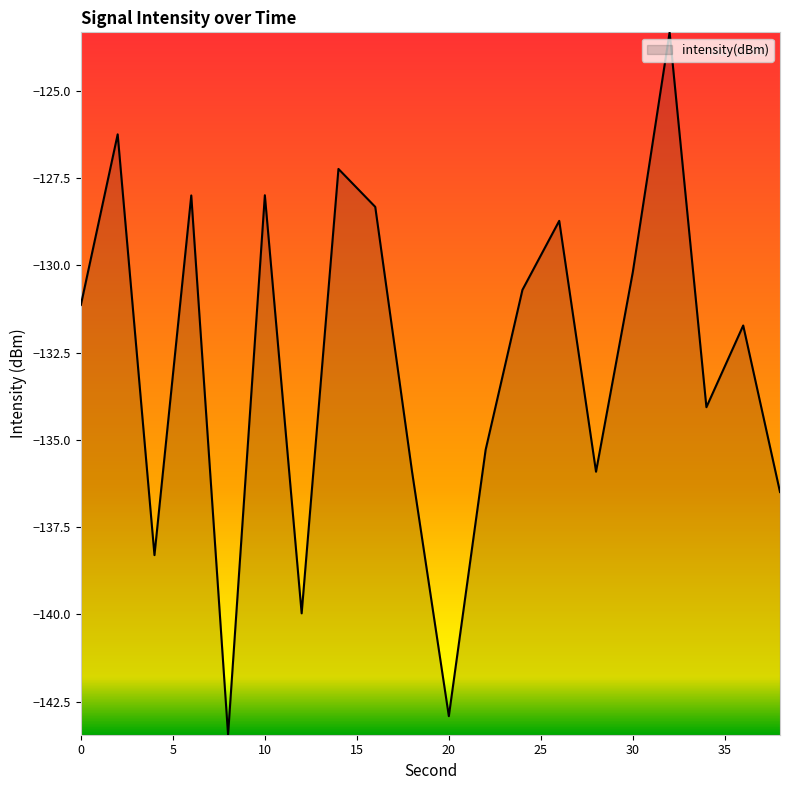

Reading left to right, transcribe all the data shown in this chart.

-131.1	-126.2	-138.3	-128.0	-143.4	-128.0	-140.0	-127.2	-128.3	-135.9	-142.9	-135.3	-130.7	-128.7	-135.9	-130.2	-123.3	-134.1	-131.7	-136.5